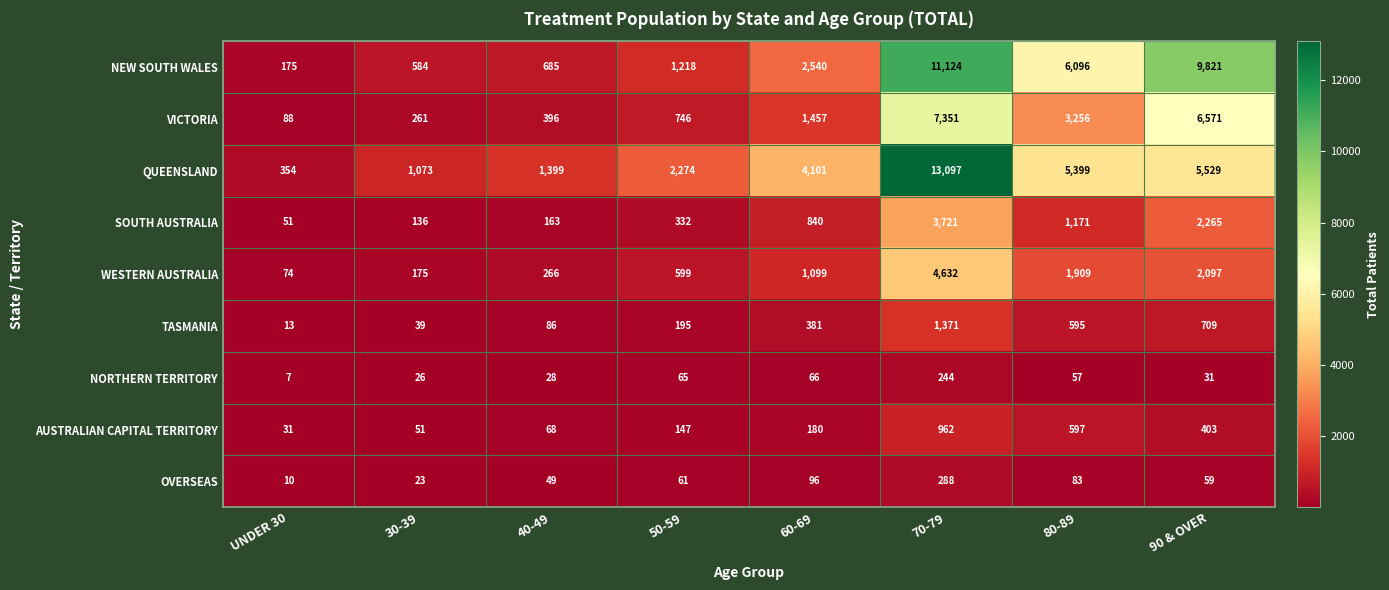

What is the total value across all series at 80-89?

19163